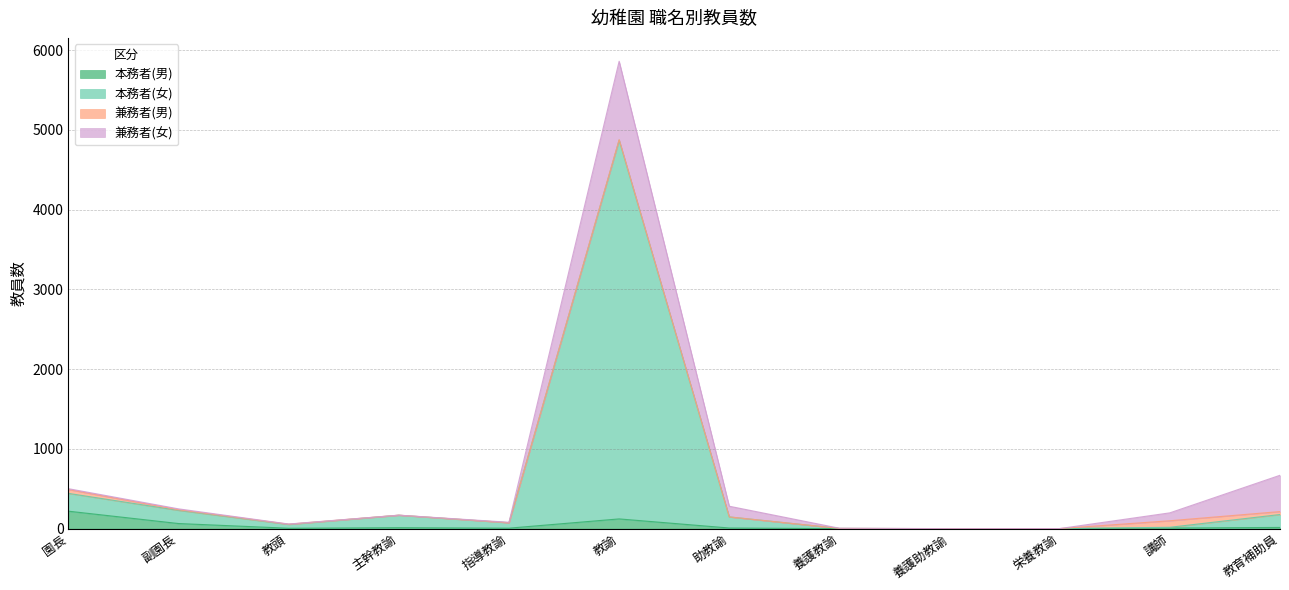

Which label corresponds to the smallest value in the chart?

養護教諭